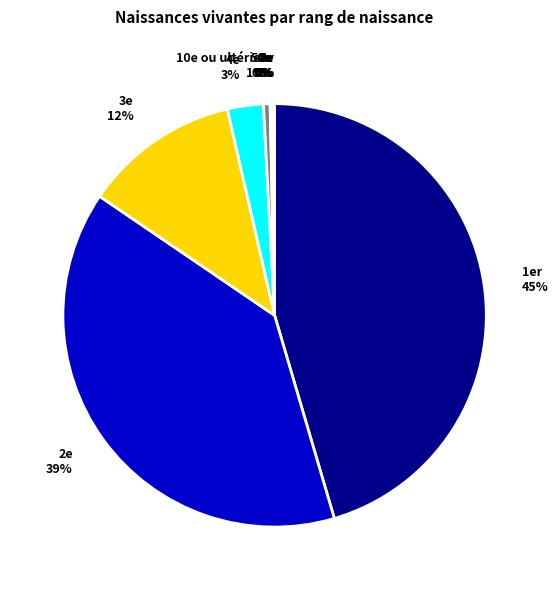

The 1er slice represents 45% of the pie. True or false?

True